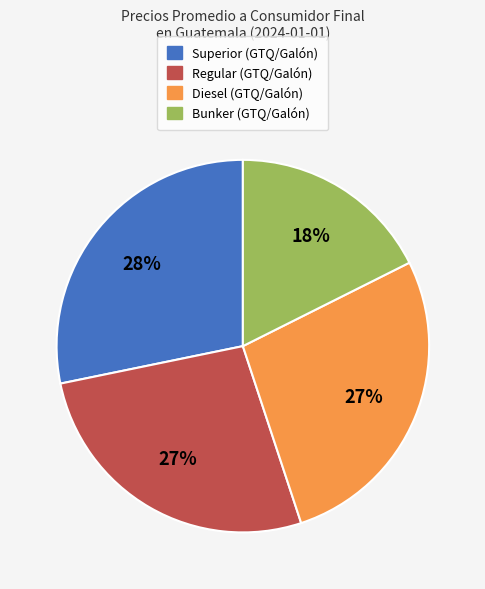

Does any single category account for the majority?

No